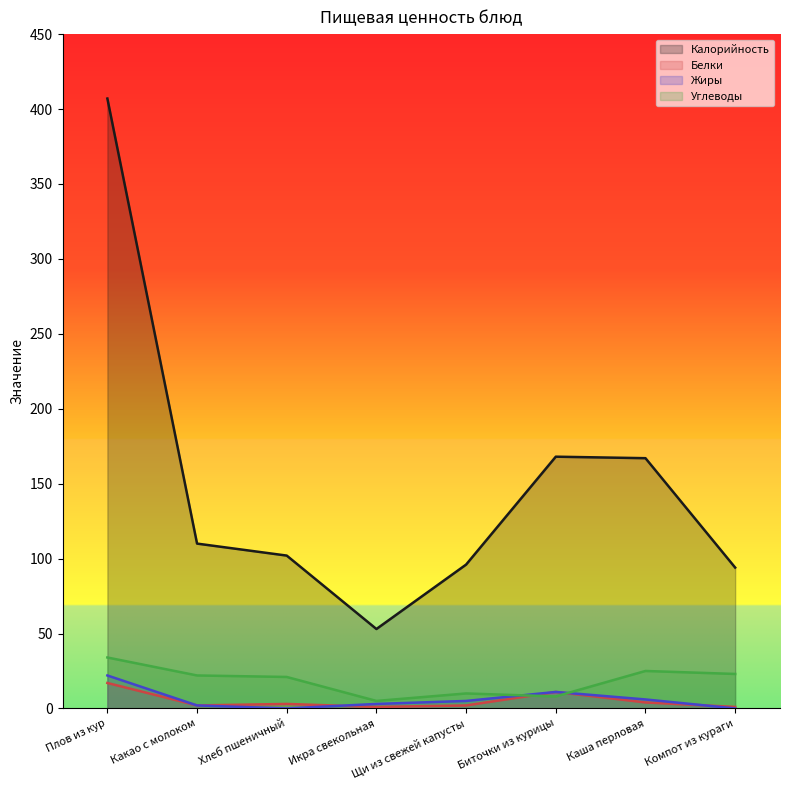

Which series changed the most between Плов из кур and Компот из кураги?

Калорийность